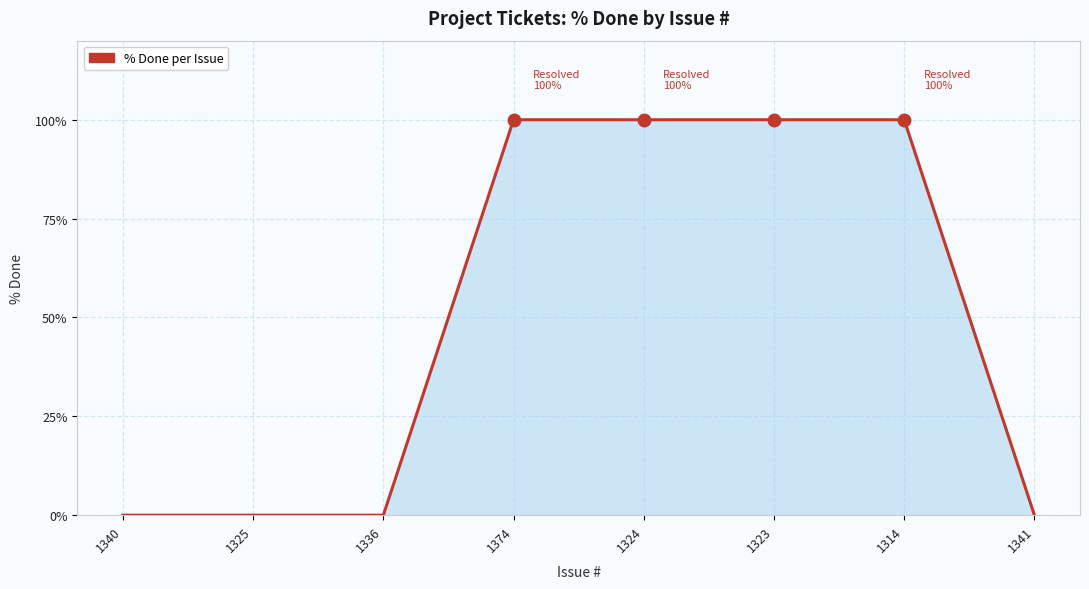

What is the maximum value shown in the chart?

100